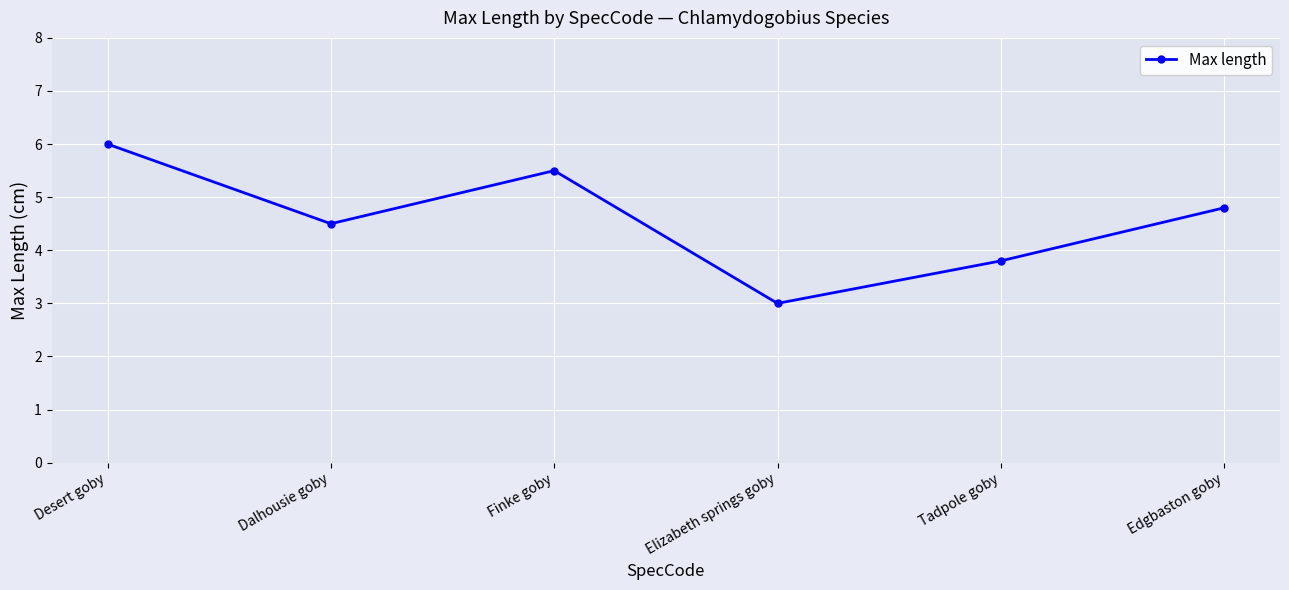

How many data points are less than 4?

2